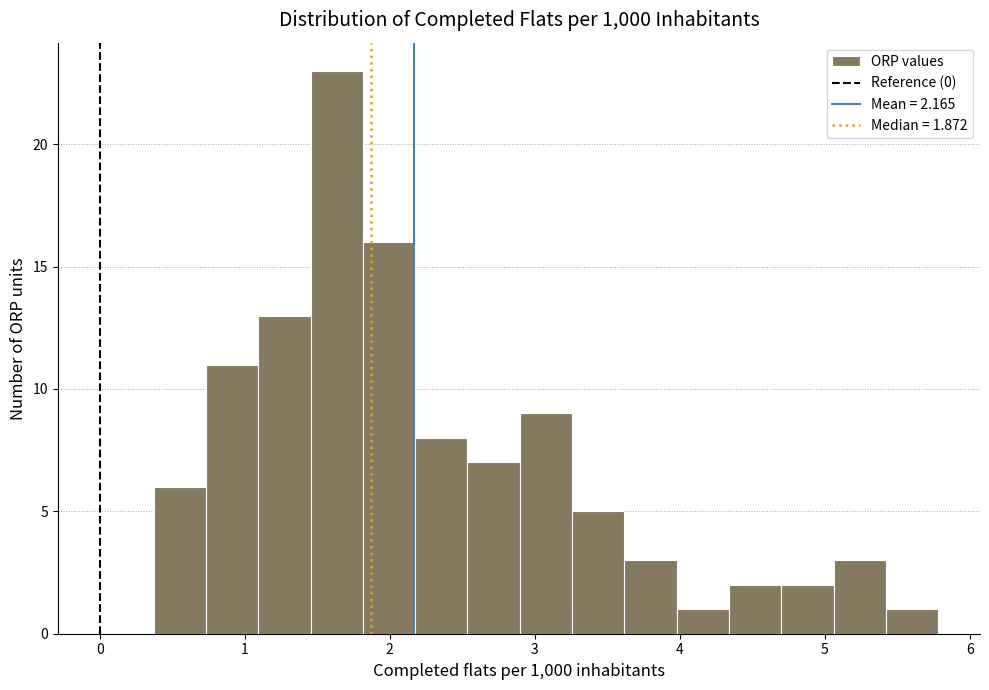

Around what value on the x-axis is the tallest bar? Give the approximate position of its centre, as read against the axis.

1.6